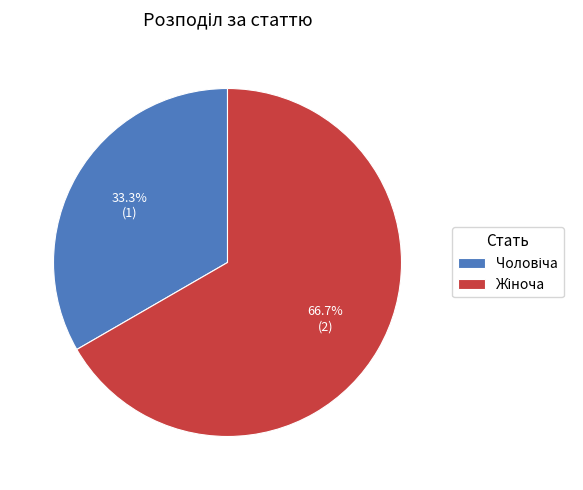

Is there any slice that represents more than half of the pie?

Yes